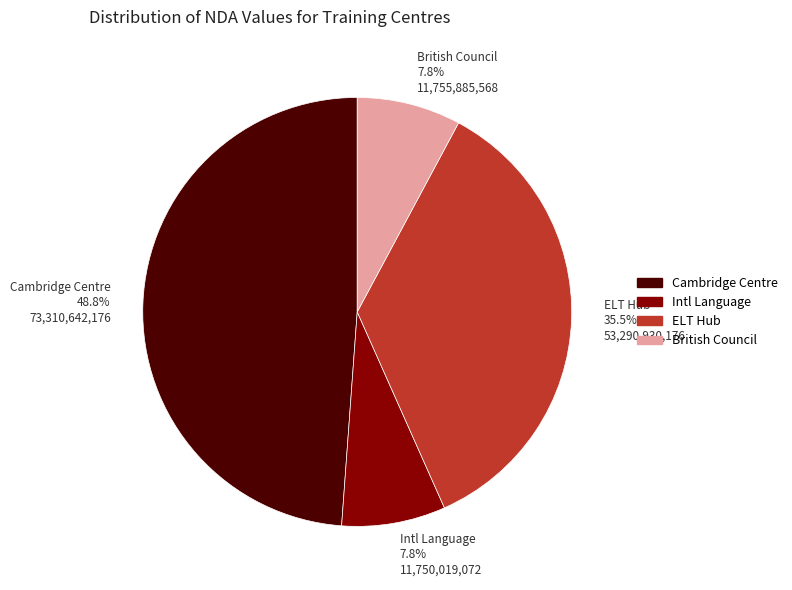

To the nearest percent, what is the average slice percentage?

25%